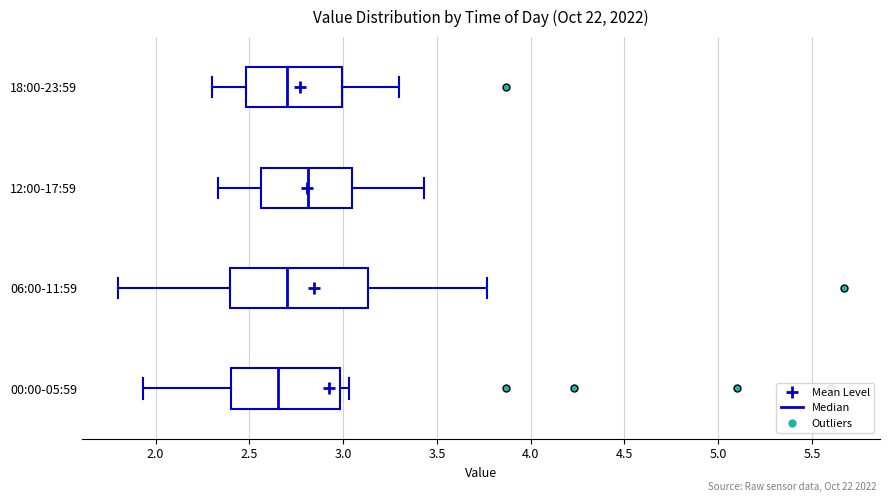

Reading bottom to top, transcribe this box plot: for each box, give where its median line is, the range the box spans, and where its two whiskers end, as read against the x-axis. The values are not printed on the chart, so give them approximately, as read against the axis.

00:00-05:59: median 2.65, box 2.40 to 3.00, whiskers 1.95 to 3.05
06:00-11:59: median 2.70, box 2.40 to 3.15, whiskers 1.80 to 3.75
12:00-17:59: median 2.80, box 2.55 to 3.05, whiskers 2.35 to 3.45
18:00-23:59: median 2.70, box 2.50 to 3.00, whiskers 2.30 to 3.30